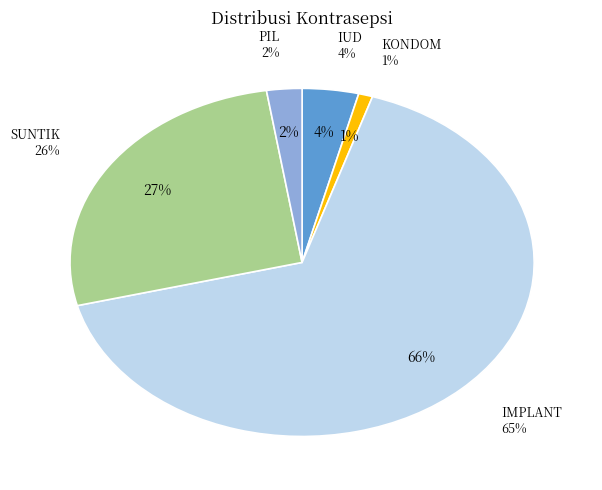

What percentage is the IUD slice, to the nearest percent?

4%